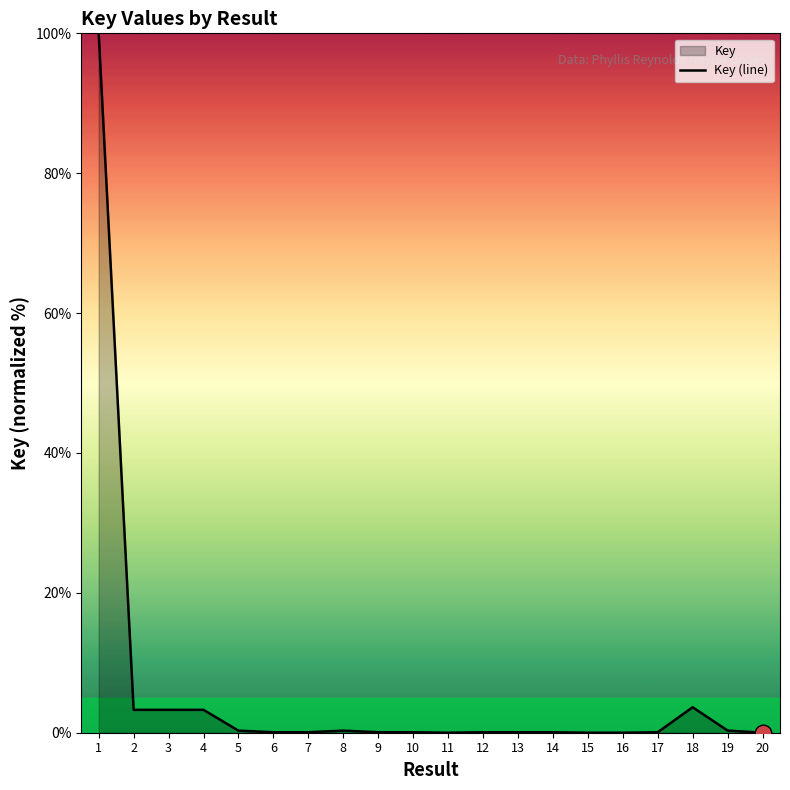

How many values are above zero?

19